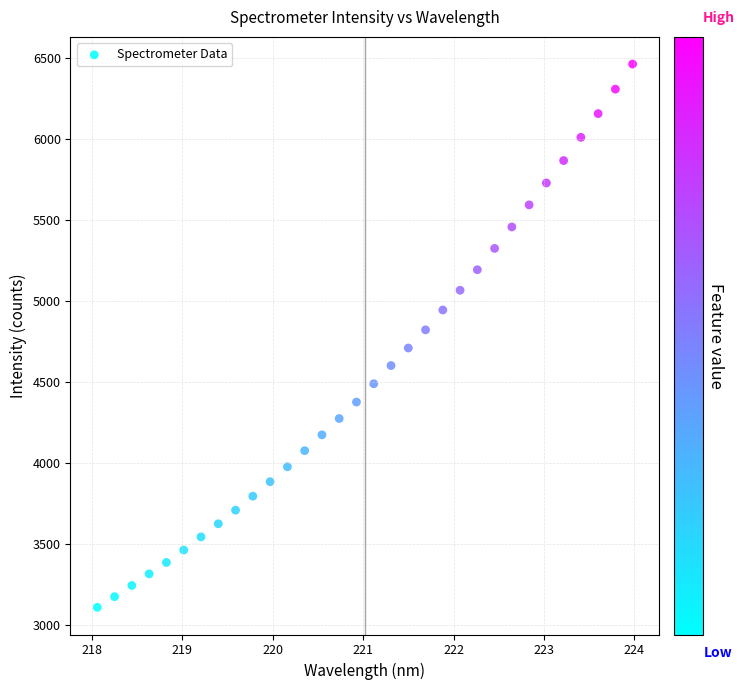

What is the range of X values (max minus min)?

5.9